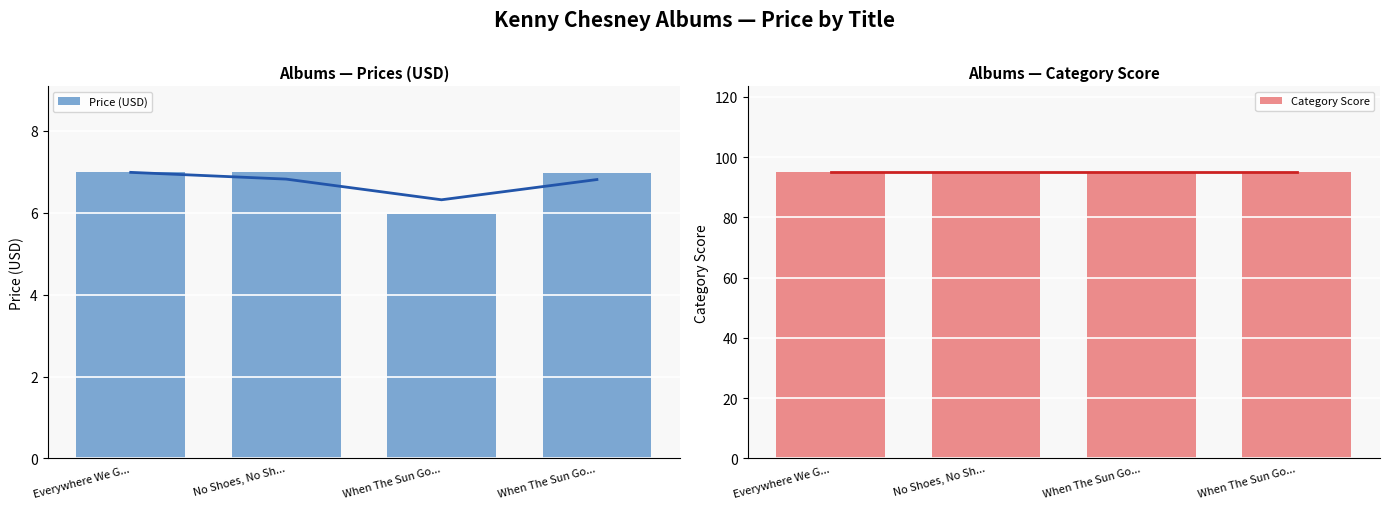

True or false: Category Score has a value of 95.0 at When The Sun Go....

True